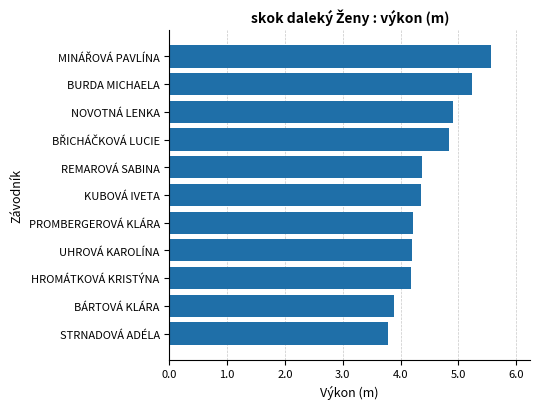

Which has a higher value, BURDA MICHAELA or STRNADOVÁ ADÉLA?

BURDA MICHAELA